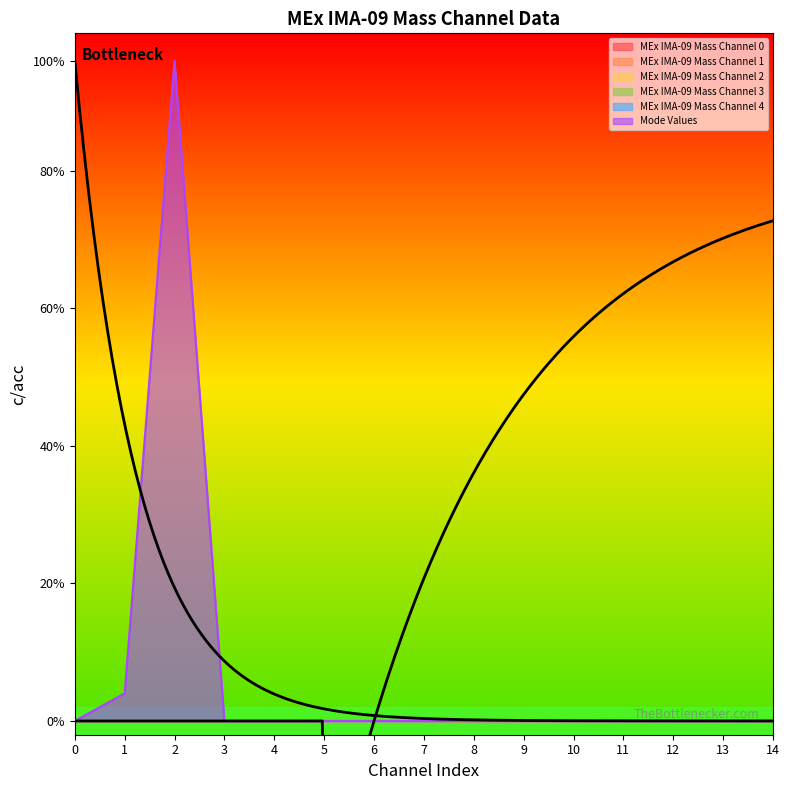

Is it true that MEx IMA-09 Mass Channel 0 equals 0 at 0?

True